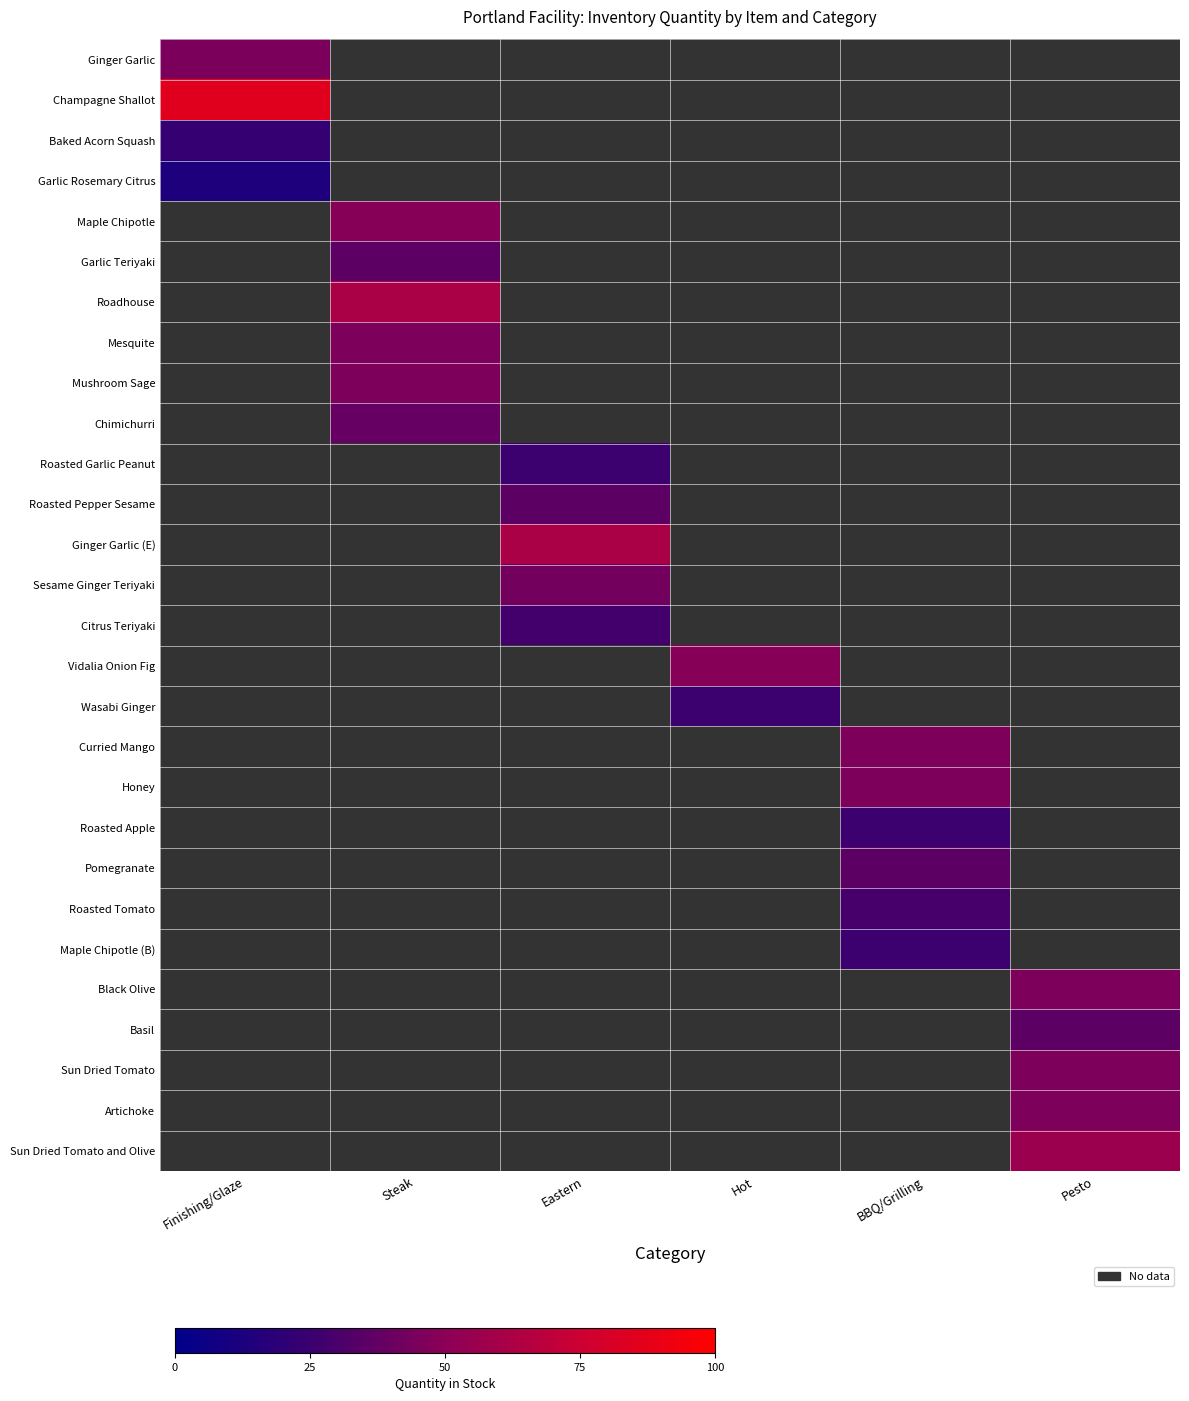

The Maple Chipotle (B) series shows 41.3 at BBQ/Grilling. True or false?

False